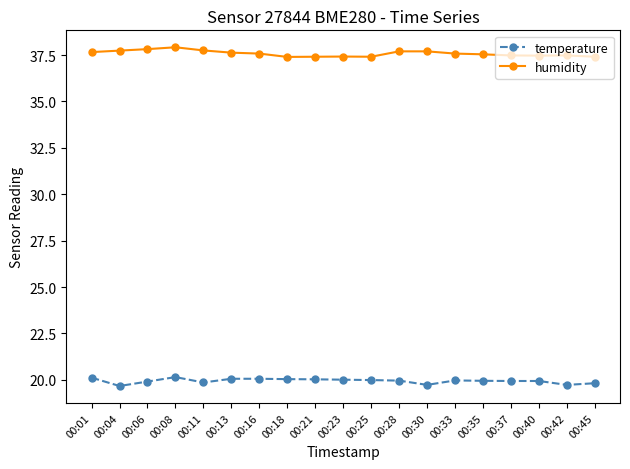

Is the value of temperature at 00:33 greater than the value of humidity at 00:08?

No